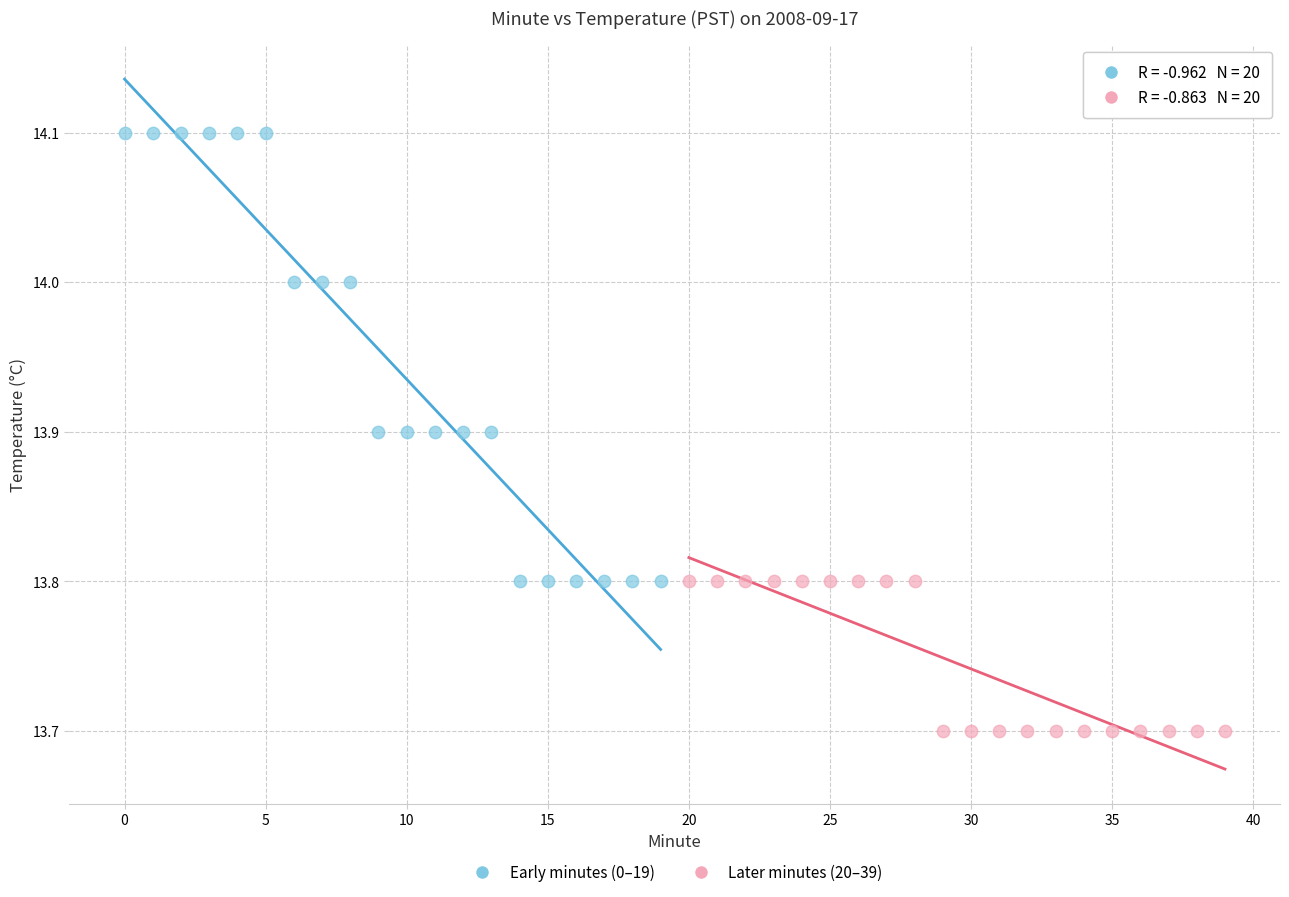

Which series contains the highest Y value?

Early minutes (0–19)